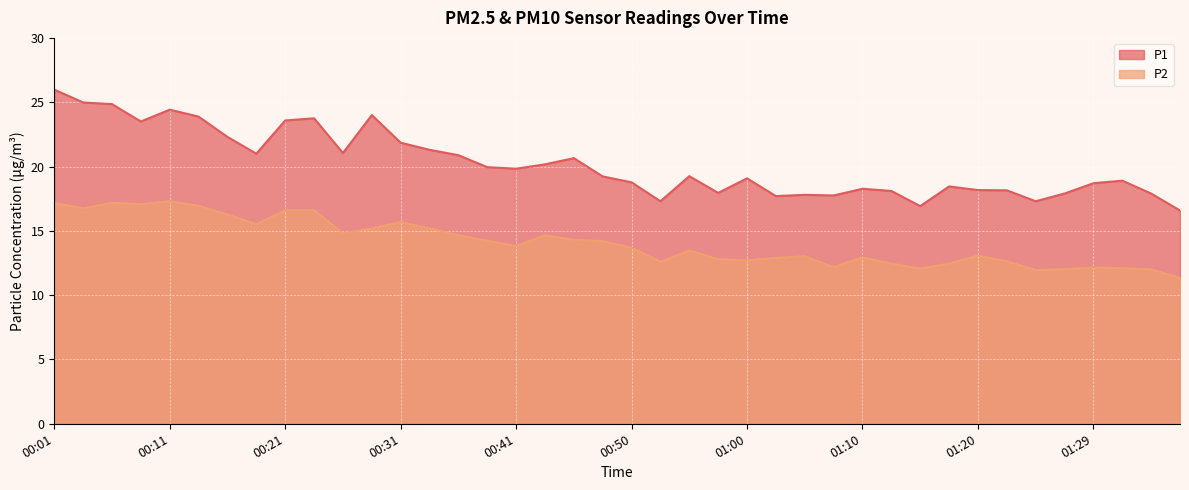

Is the value of P2 at 00:21 greater than the value of P1 at 01:15?

No